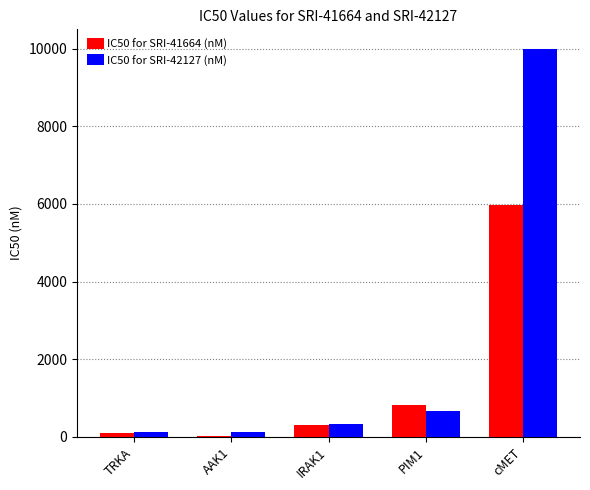

What is the greatest value displayed?

10000.0